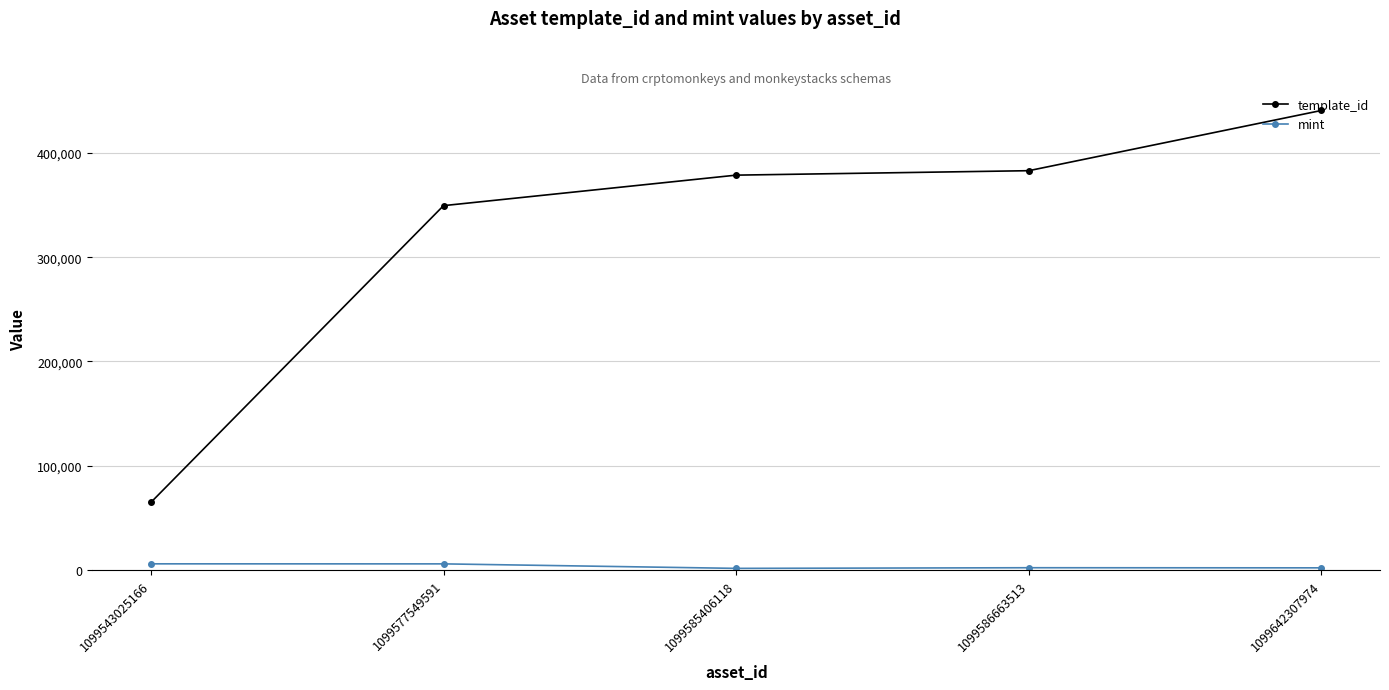

What is the total value across all series at 1099642307974?

442772